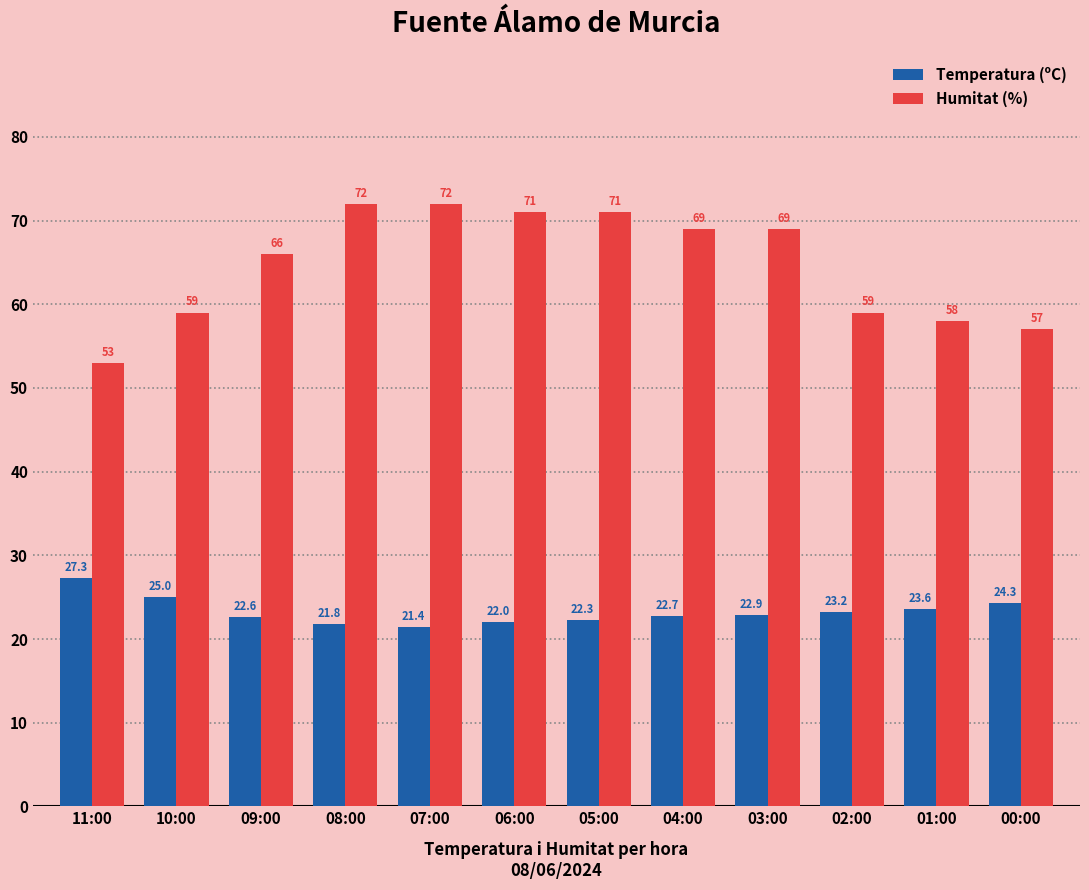

Reading right to left, transcribe all the data shown in this chart.

Temperatura (ºC): 24.3	23.6	23.2	22.9	22.7	22.3	22.0	21.4	21.8	22.6	25.0	27.3
Humitat (%): 57.0	58.0	59.0	69.0	69.0	71.0	71.0	72.0	72.0	66.0	59.0	53.0